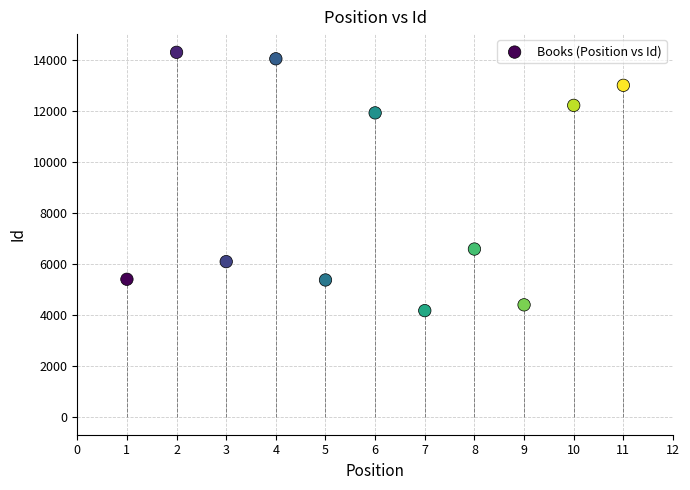

What is the range of X values (max minus min)?

10